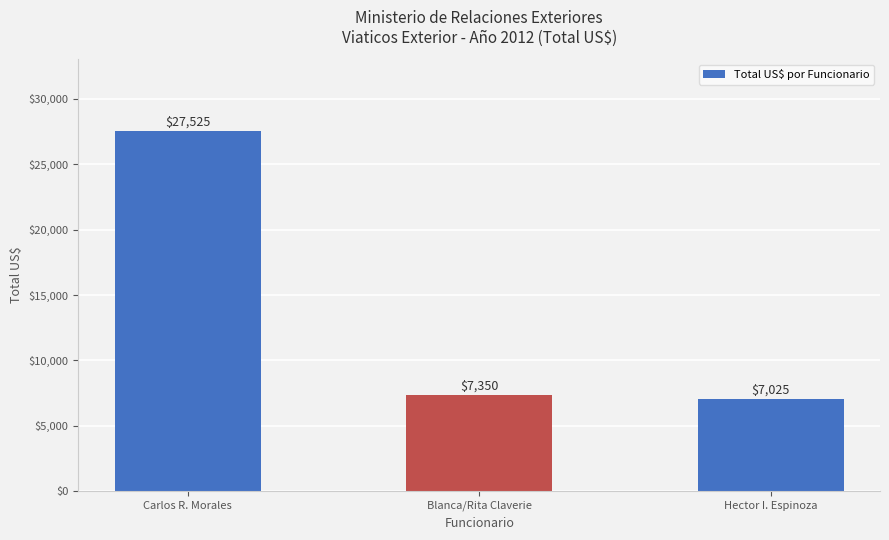

What is the sum of the values at Hector I. Espinoza and Blanca/Rita Claverie?

14375